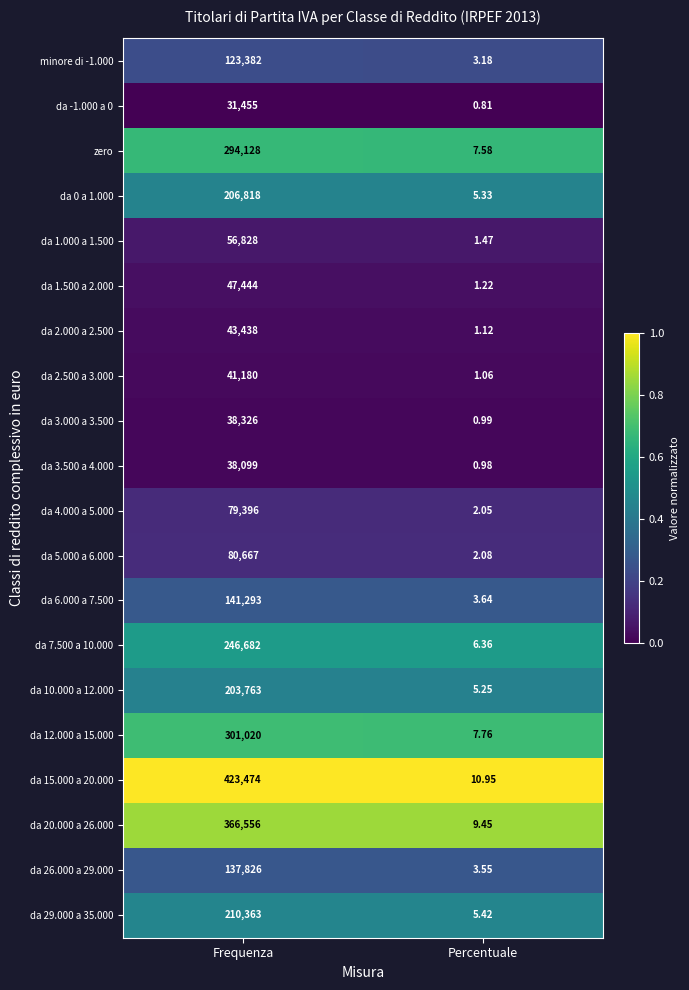

What is the difference between the highest and lowest values at Frequenza?

392019.0